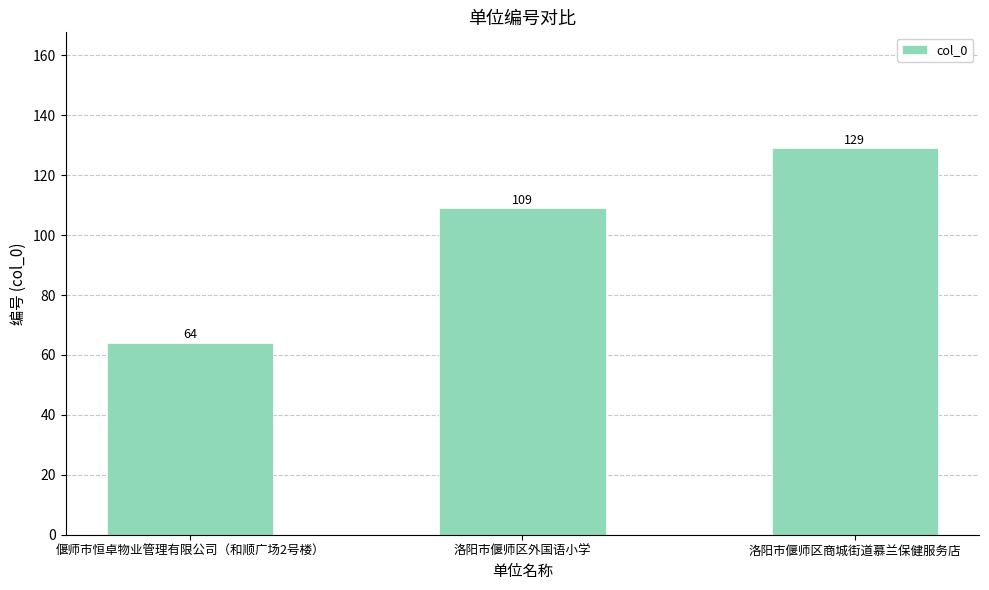

Are the bars grouped side by side (vs. stacked)?

No